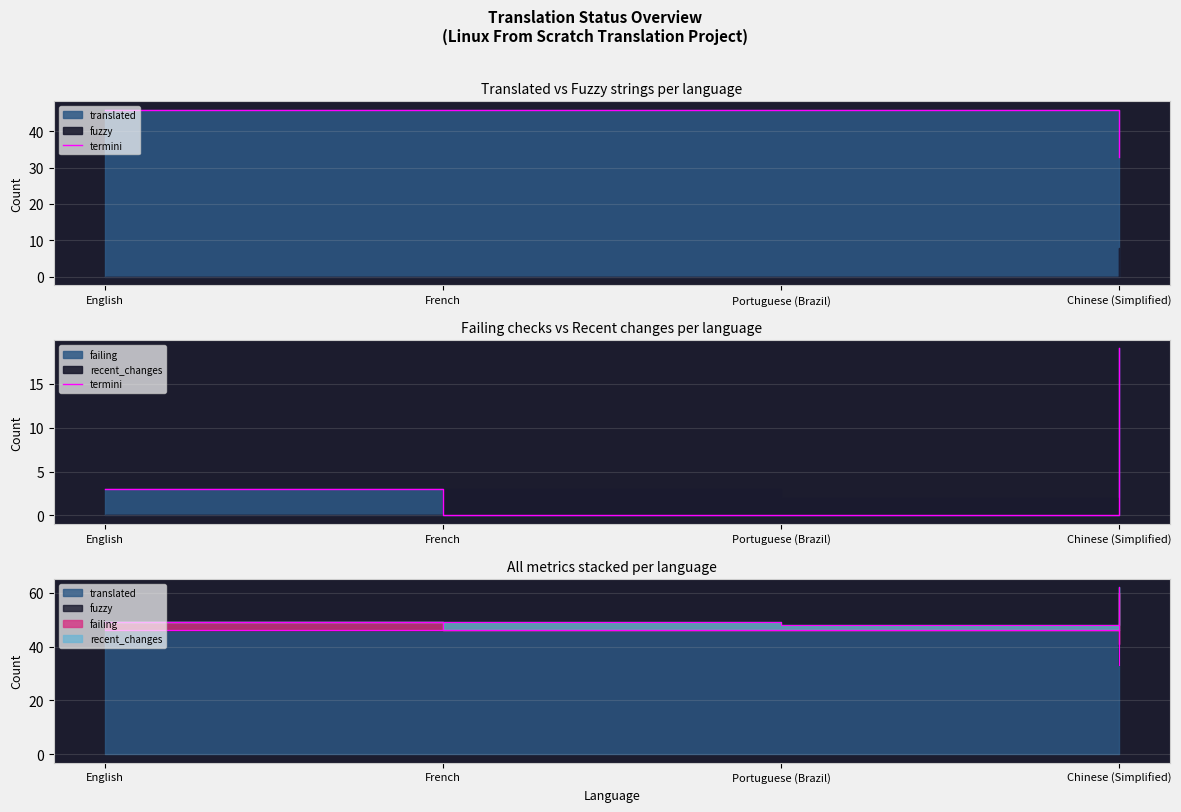

How many values are between 0 and 19?

4